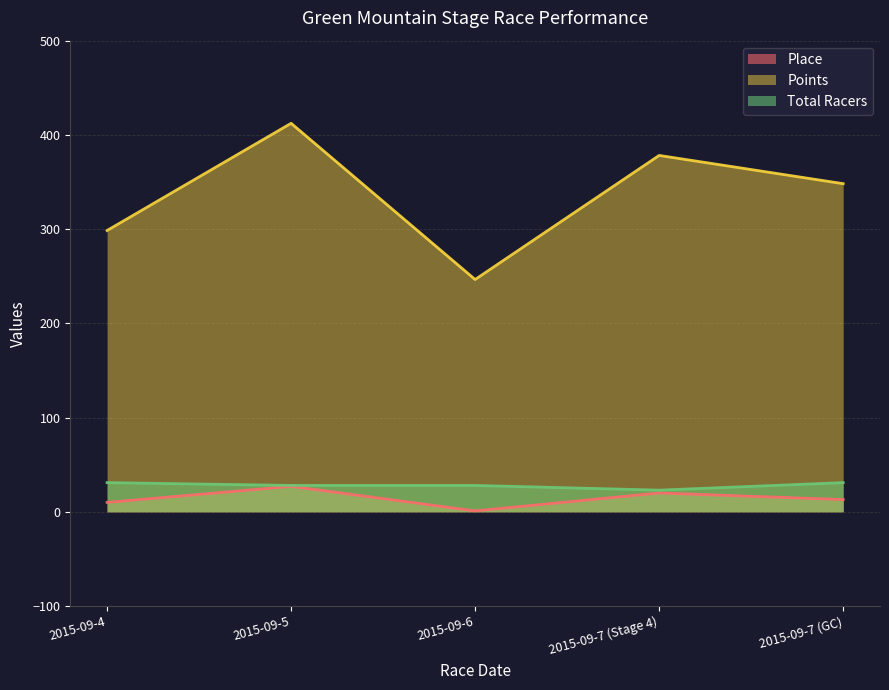

At which category does Points reach its first local peak?

2015-09-5